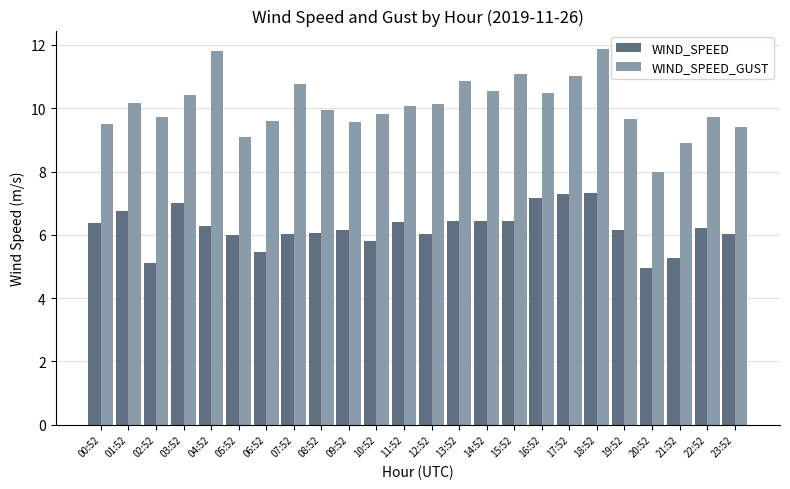

What is the total value across all series at 04:52?

18.1